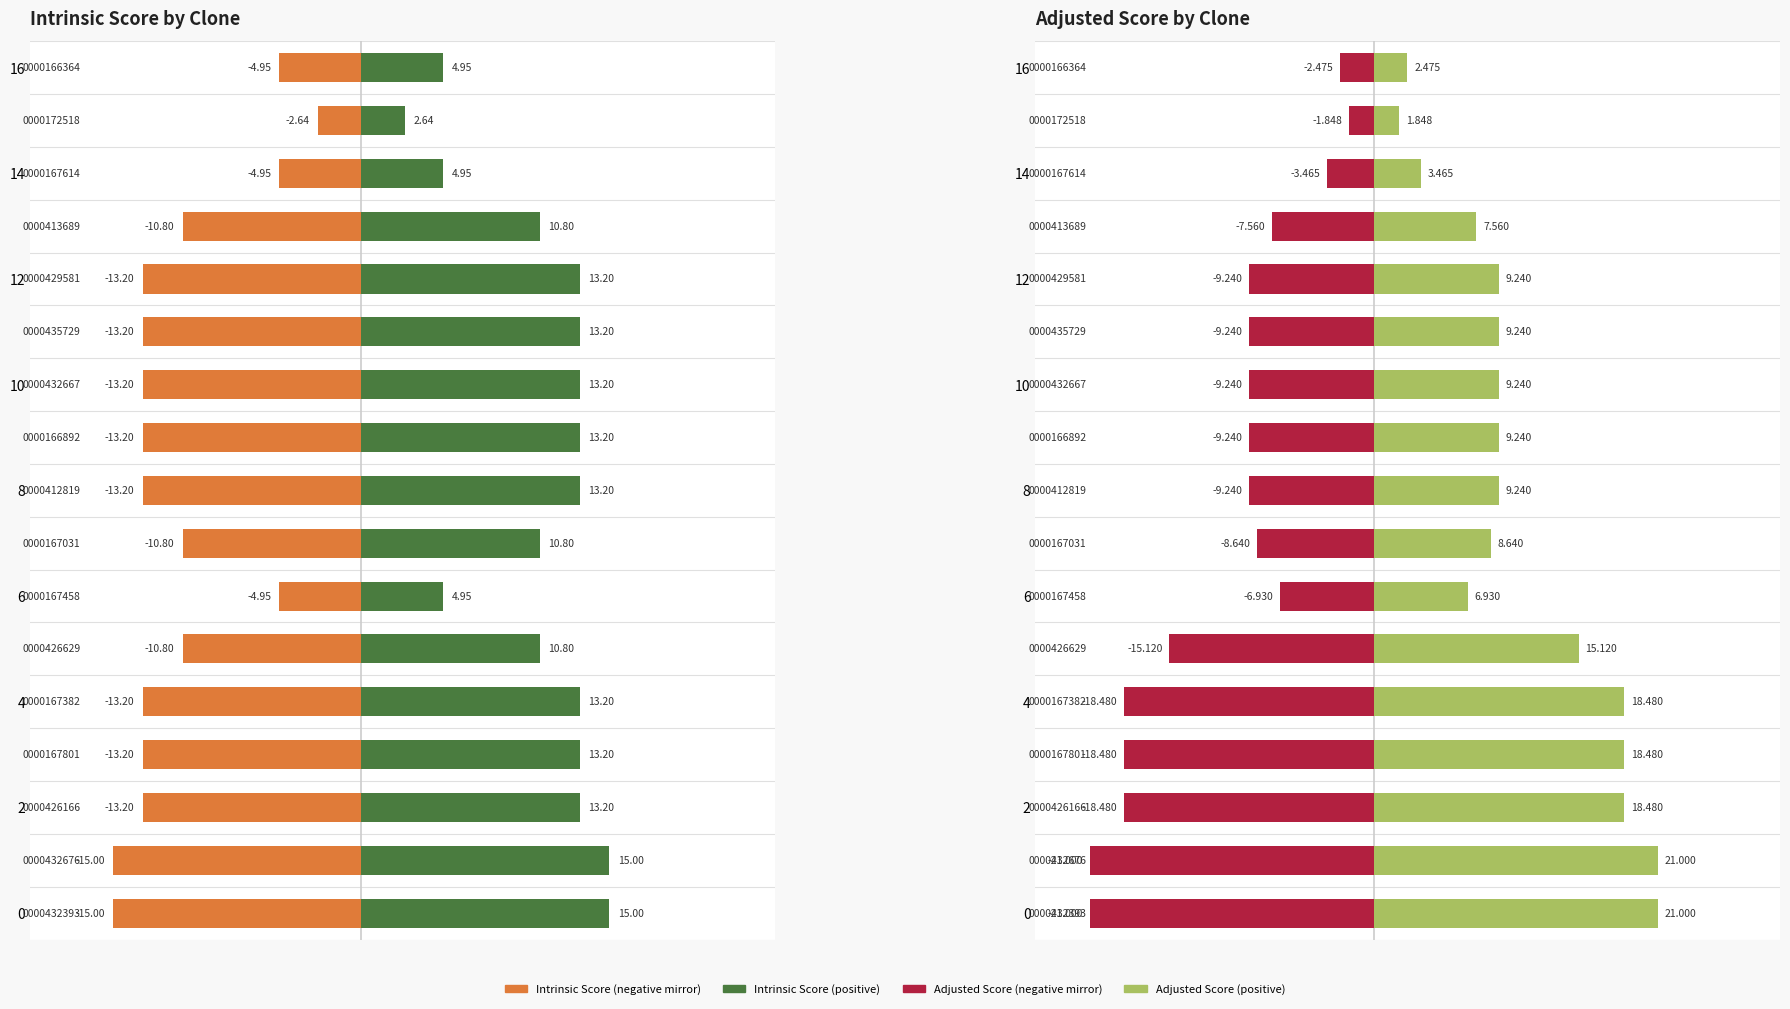

Which label corresponds to the largest value in the chart?

TRCN0000432393